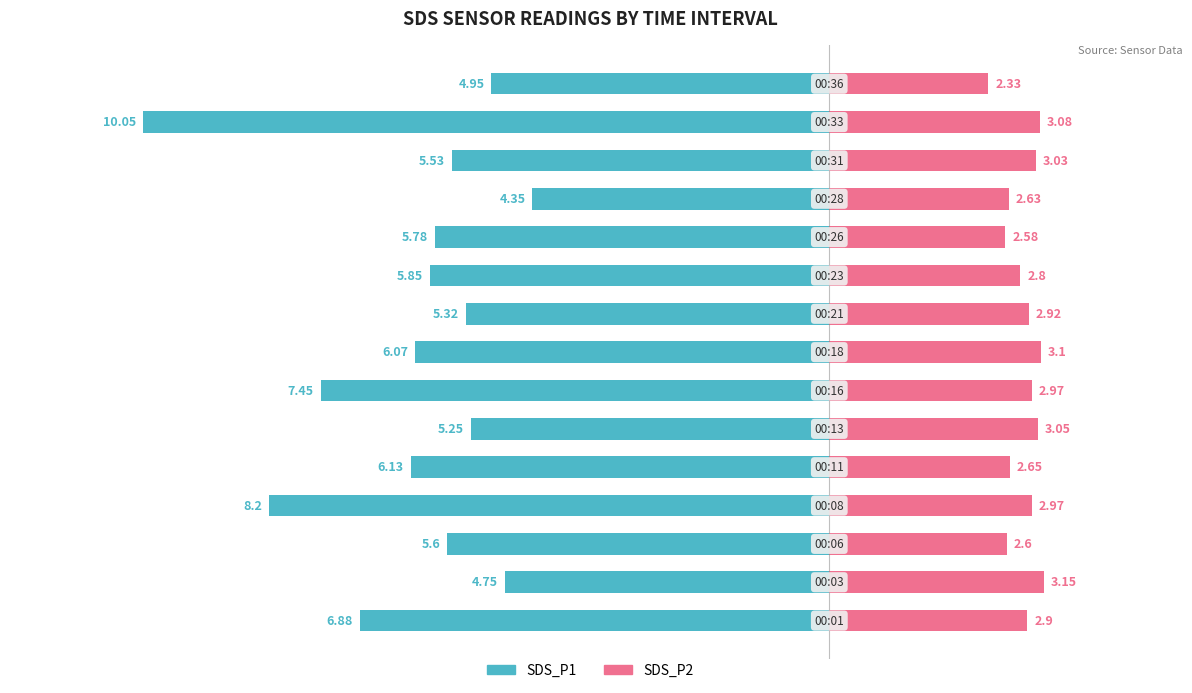

Is it true that SDS_P1 equals -3.6 at 2?

False